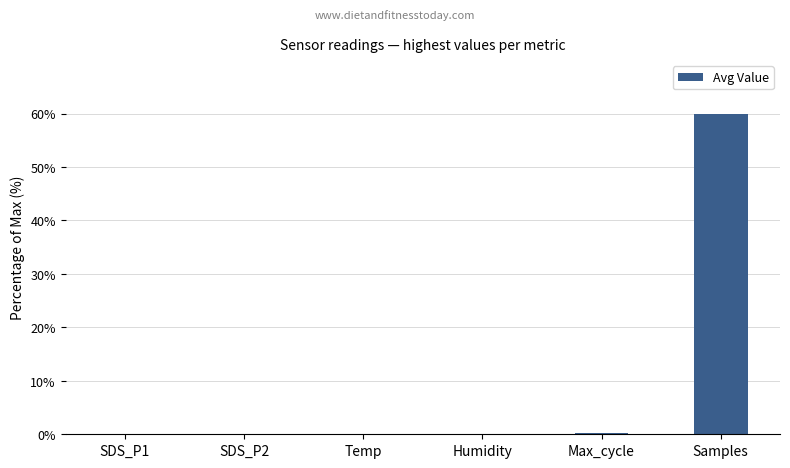

Which label corresponds to the largest value in the chart?

Samples